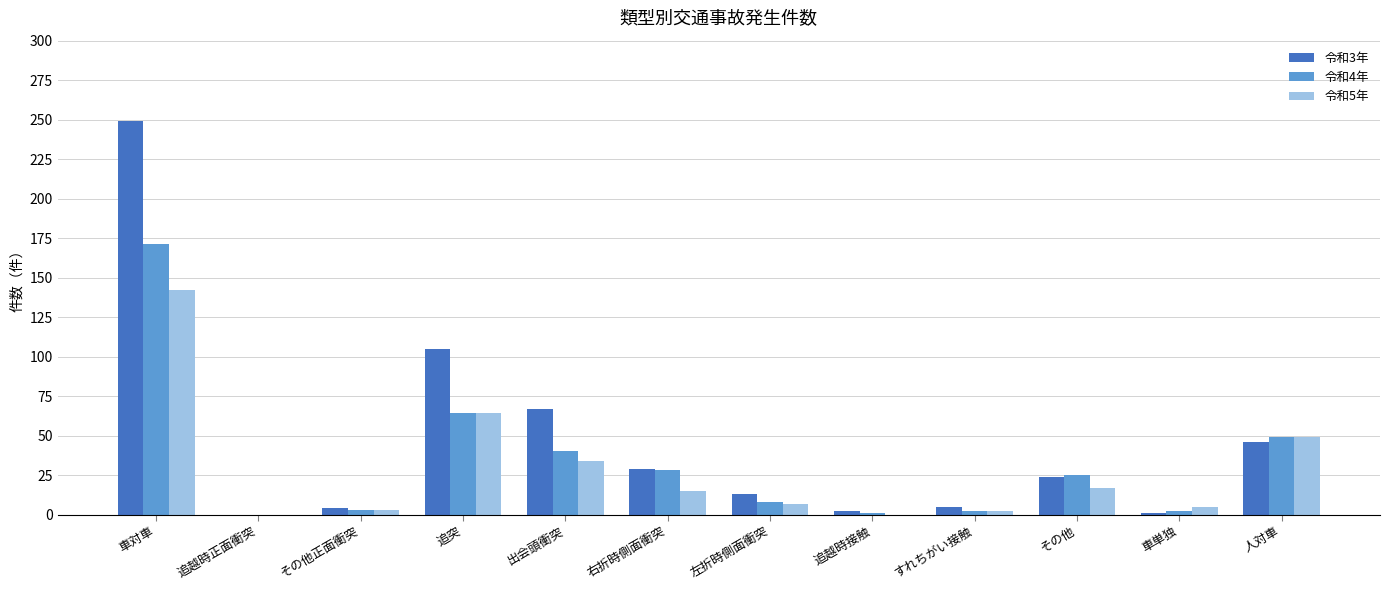

How many groups of bars are there?

12